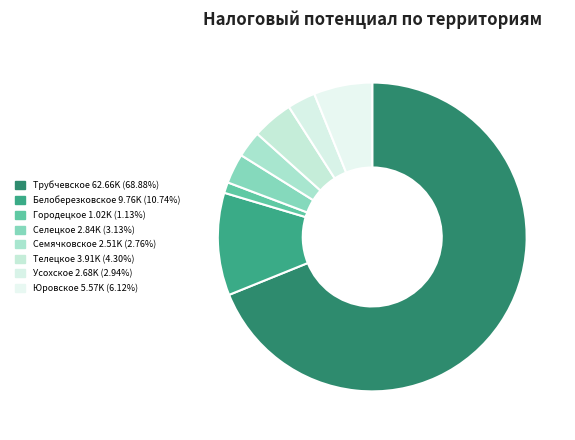

To the nearest percent, what is the combined percentage of Селецкое and Усохское?

6%